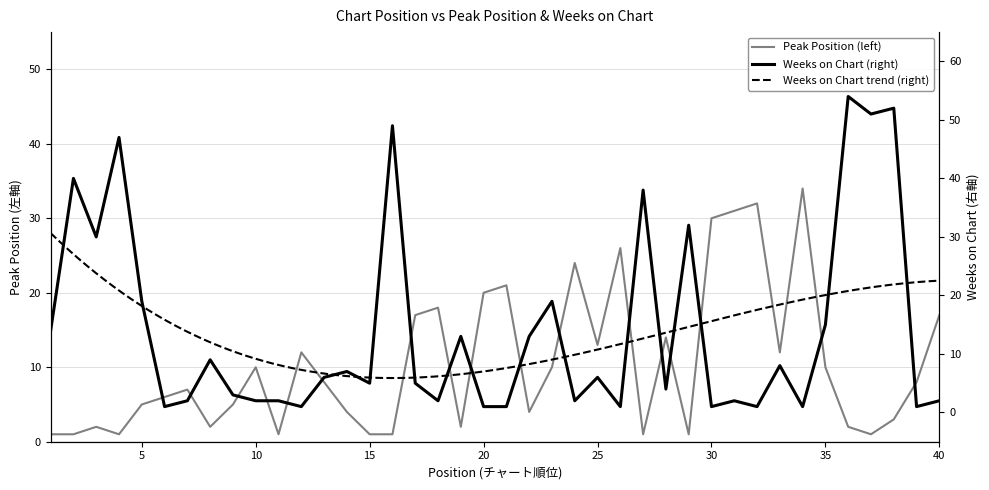

Reading left to right, list all the values displayed in this chart.

Peak Position: 1=1	2=1	3=2	4=1	5=5	6=6	7=7	8=2	9=5	10=10	11=1	12=12	13=8	14=4	15=1	16=1	17=17	18=18	19=2	20=20	21=21	22=4	23=10	24=24	25=13	26=26	27=1	28=14	29=1	30=30	31=31	32=32	33=12	34=34	35=10	36=2	37=1	38=3	39=8	40=17
Weeks on Chart: 1=14	2=40	3=30	4=47	5=19	6=1	7=2	8=9	9=3	10=2	11=2	12=1	13=6	14=7	15=5	16=49	17=5	18=2	19=13	20=1	21=1	22=13	23=19	24=2	25=6	26=1	27=38	28=4	29=32	30=1	31=2	32=1	33=8	34=1	35=15	36=54	37=51	38=52	39=1	40=2